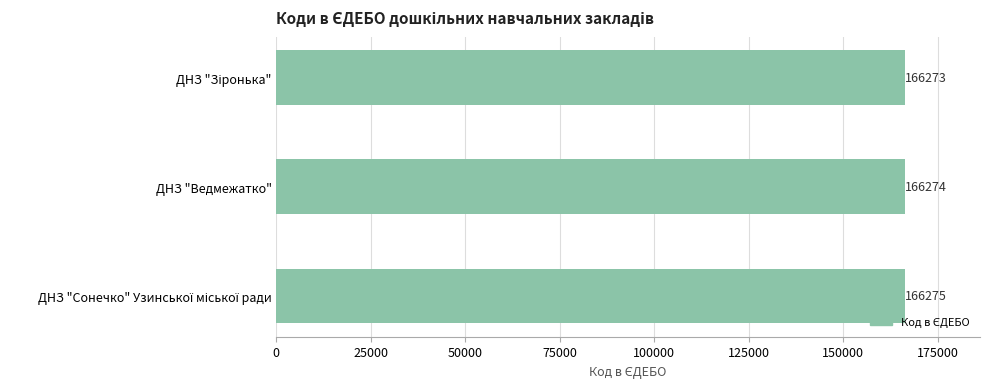

What is the value of the 3rd bar from the top?

166275